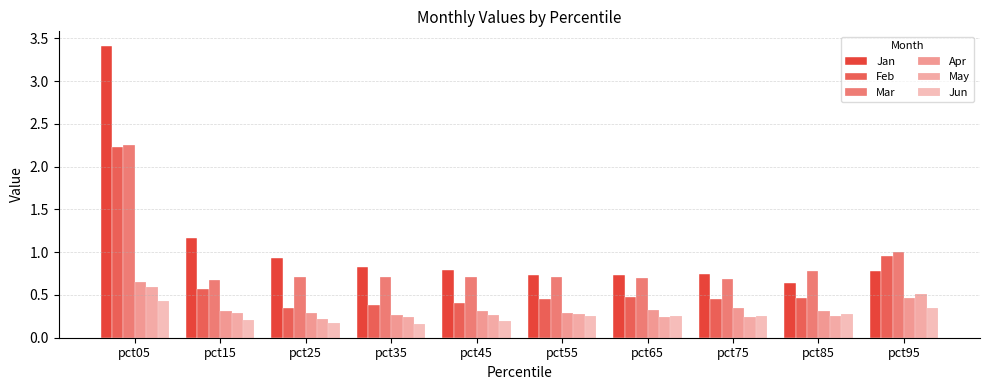

Does the chart contain stacked bars?

No